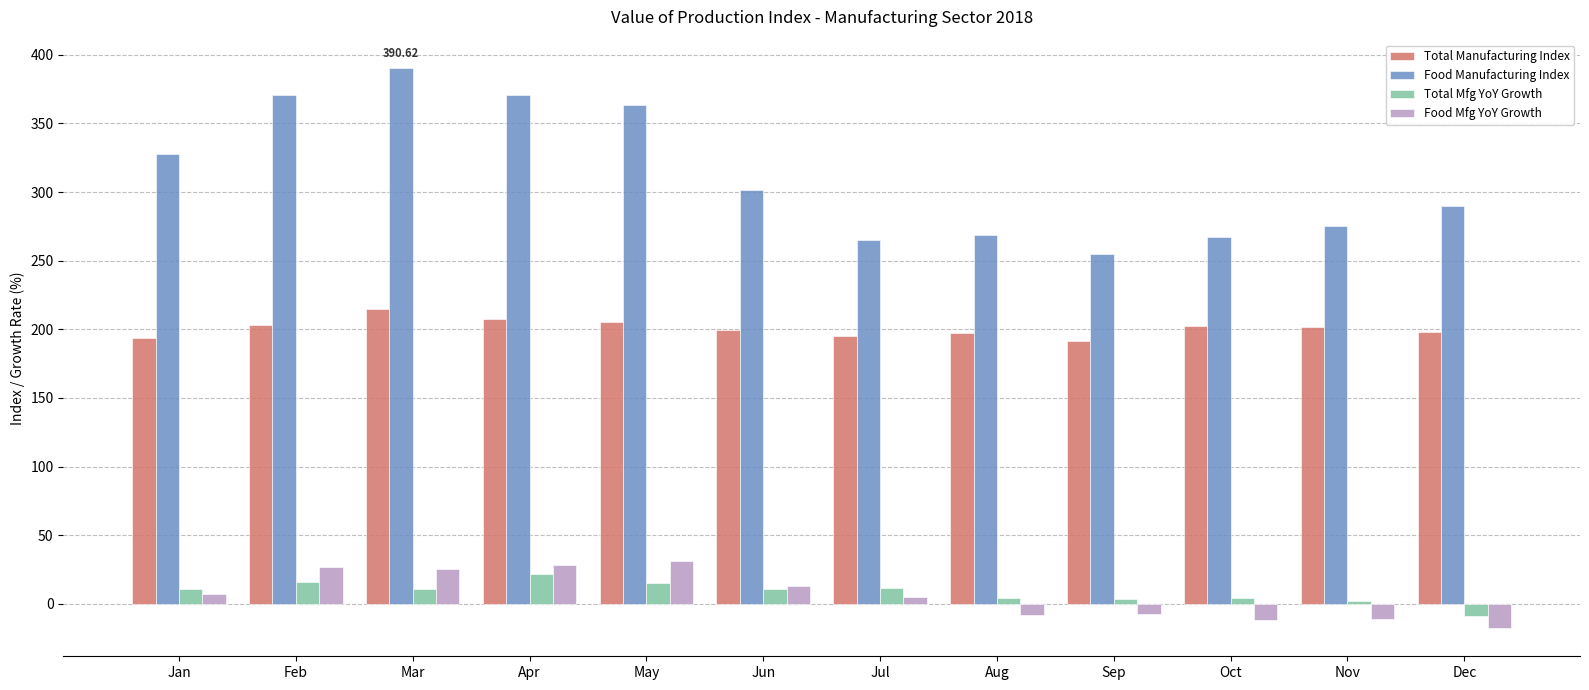

What are all the series names shown in the legend?

Total Manufacturing Index, Food Manufacturing Index, Total Mfg YoY Growth, Food Mfg YoY Growth